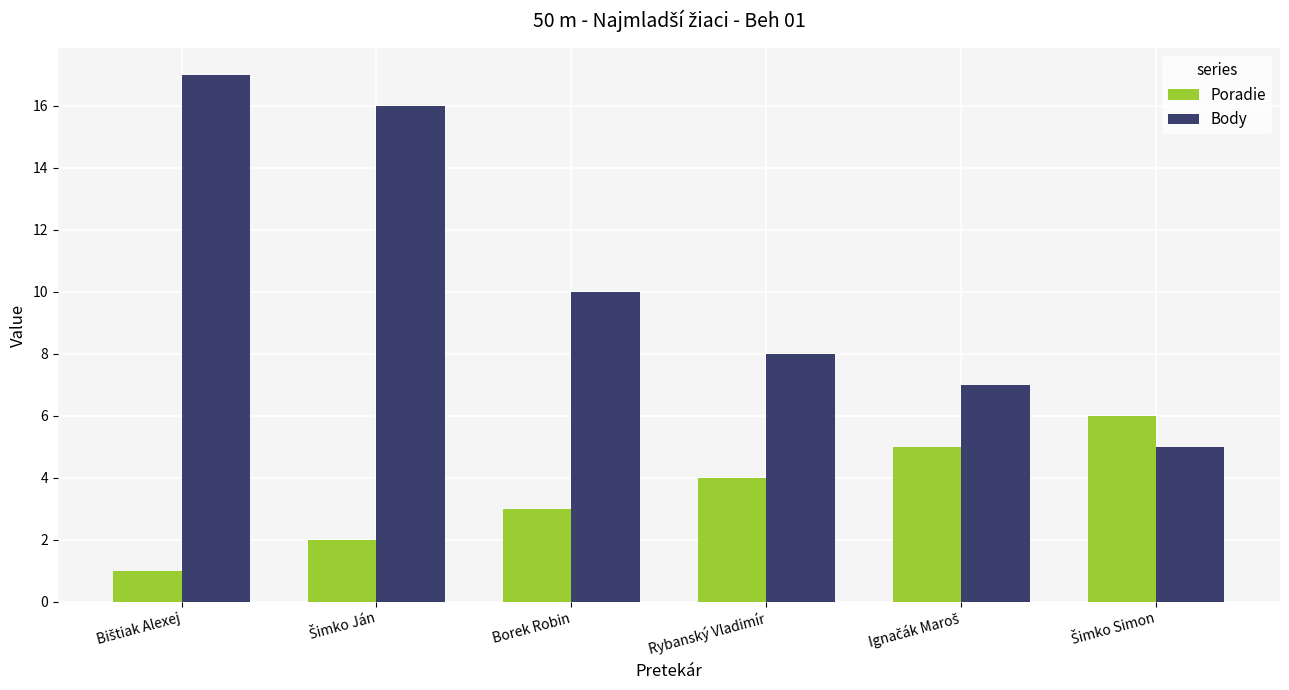

Does the chart contain any negative values?

No